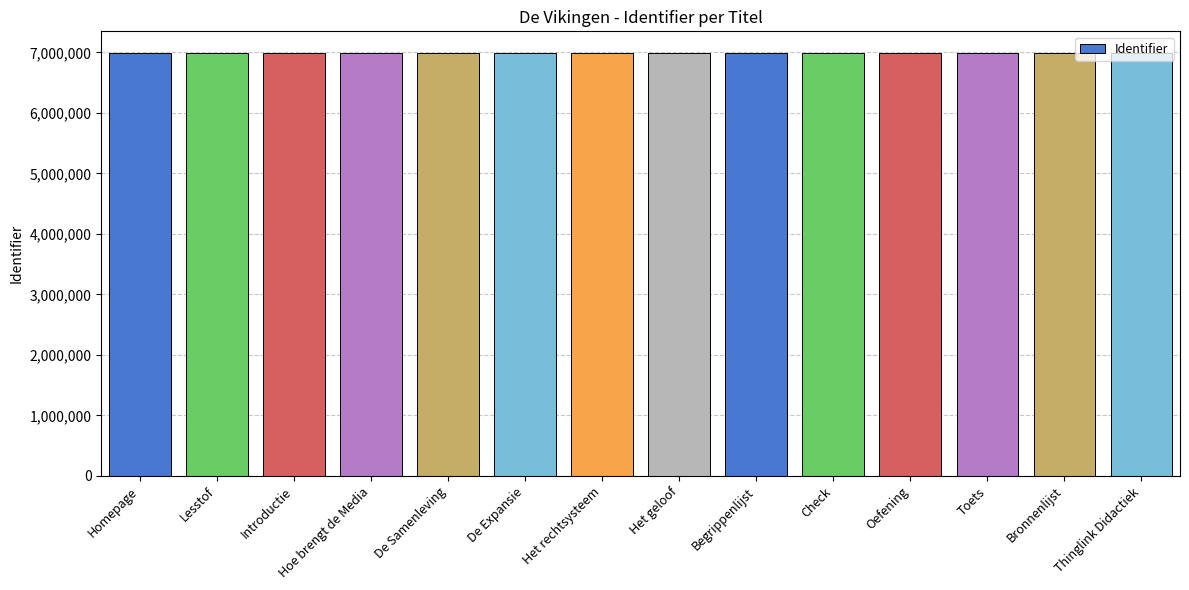

Read the value at Check, to the nearest 100.

6995400